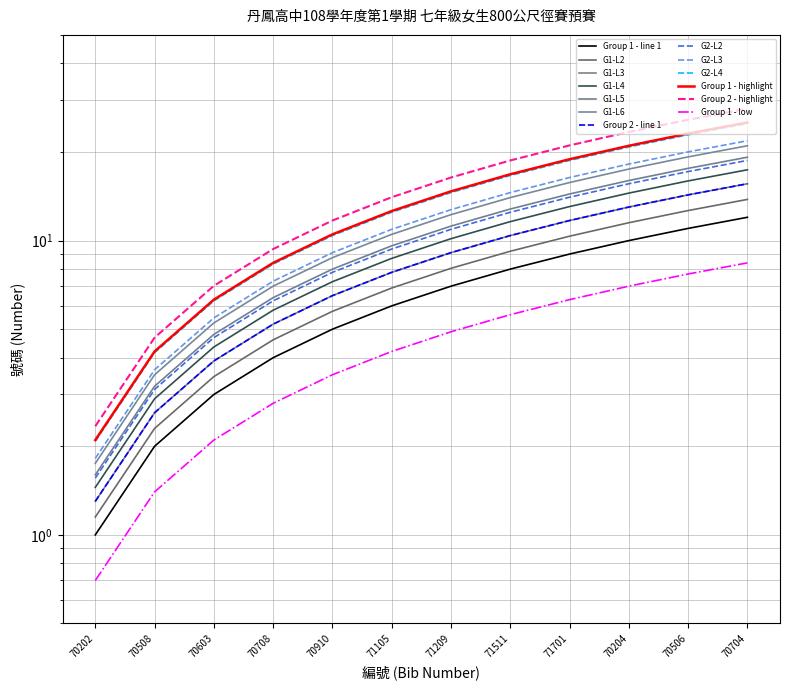

The value of Group 1 at 70910 is 2.9. True or false?

False